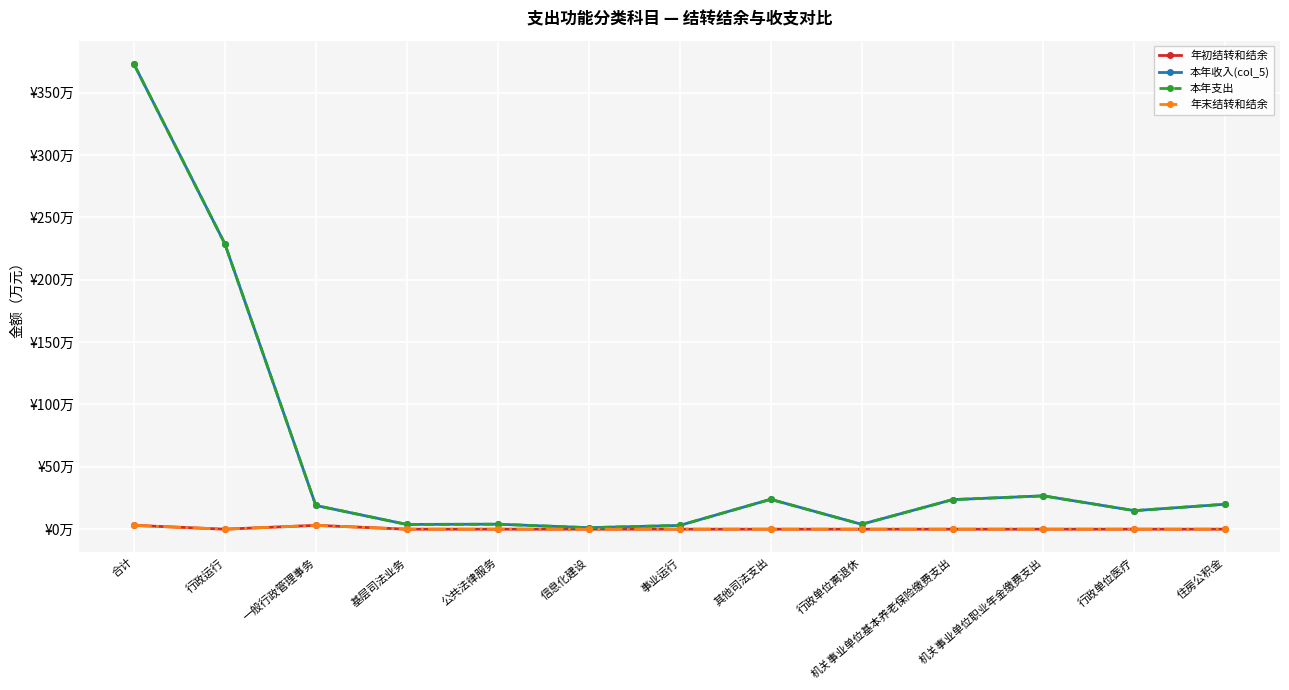

What is the difference between the highest and lowest values at 一般行政管理事务?

16.0